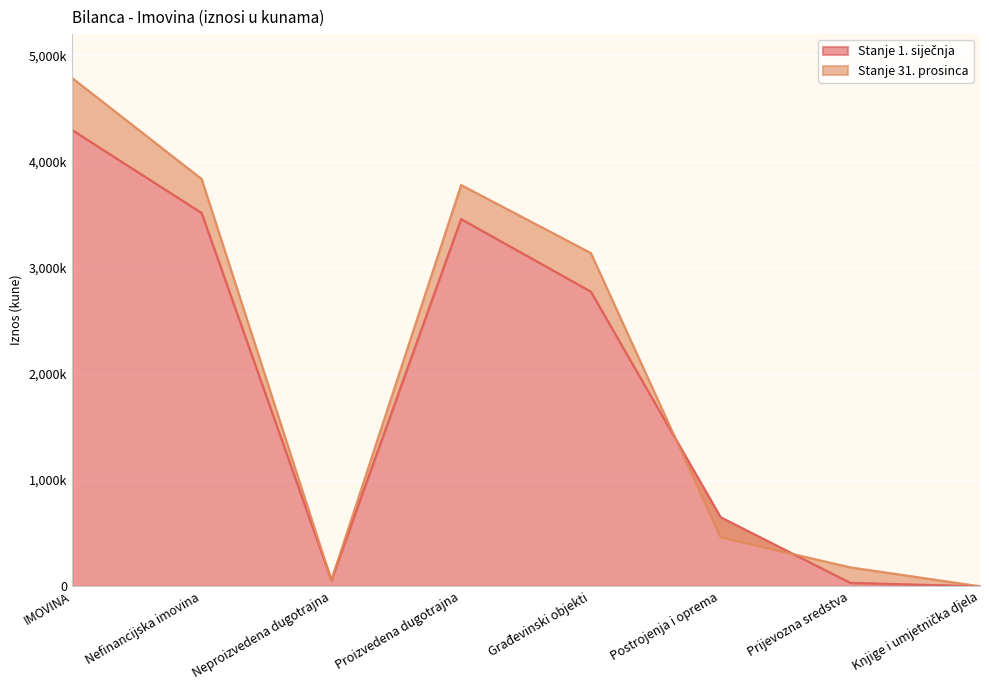

List the labels in order of Stanje 1. siječnja value, smallest first.

Knjige i umjetnička djela, Prijevozna sredstva, Neproizvedena dugotrajna, Postrojenja i oprema, Građevinski objekti, Proizvedena dugotrajna, Nefinancijska imovina, IMOVINA